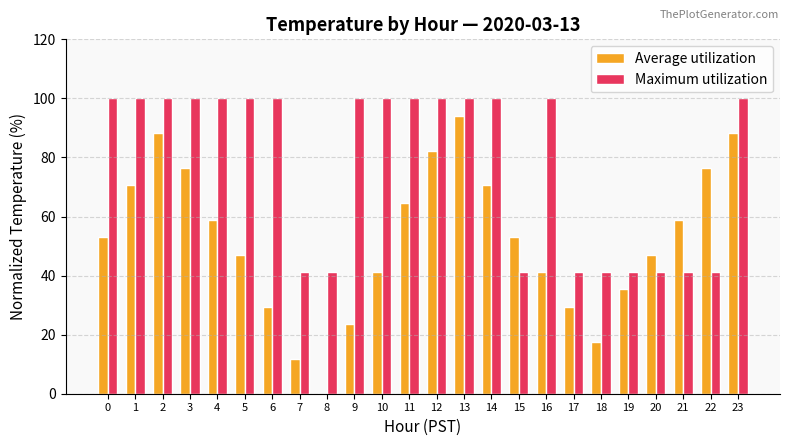

What are all the series names shown in the legend?

Average utilization, Maximum utilization